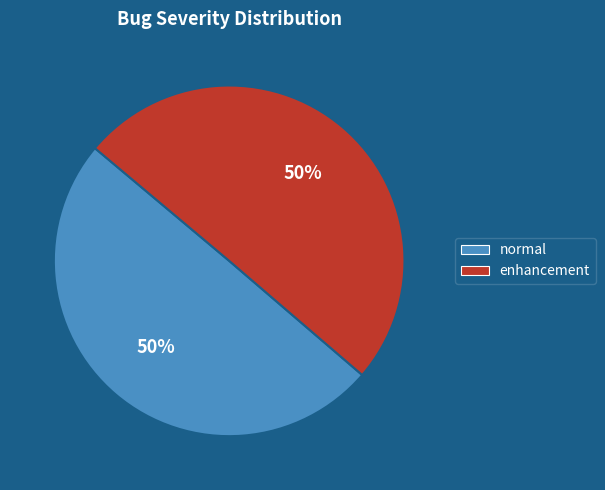

How many slices are in this pie chart?

2